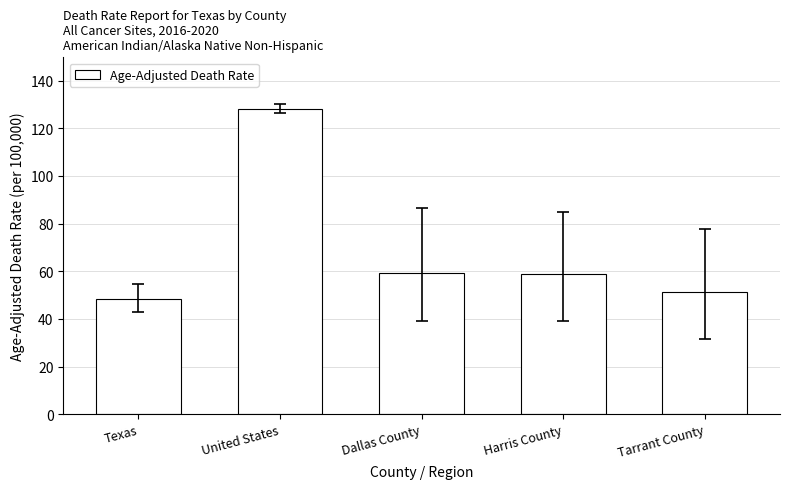

What is the average value?

69.2